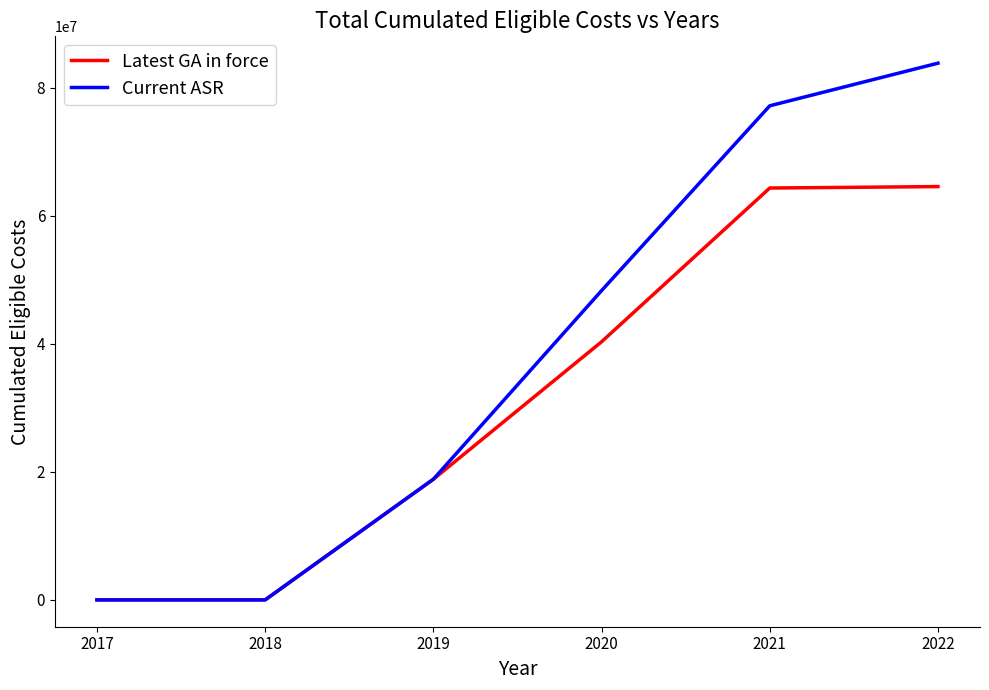

Rank the series by their average value, from lowest to highest.

Latest GA in force, Current ASR